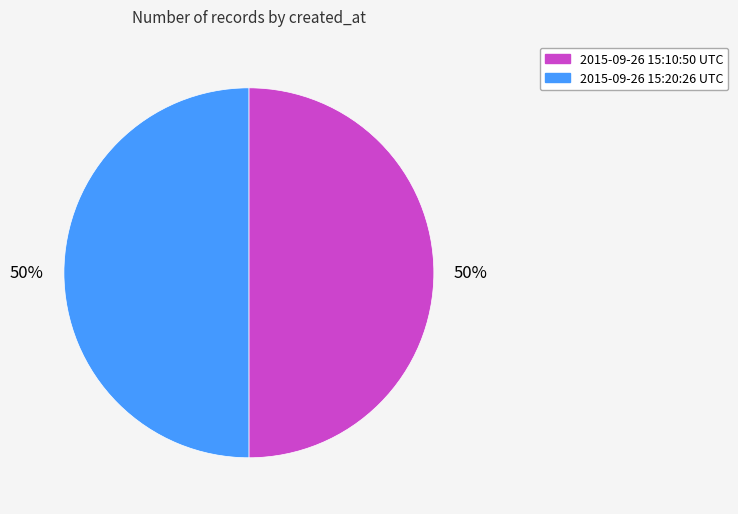

What percentage is the 2015-09-26 15:20:26 UTC slice, to the nearest percent?

50%